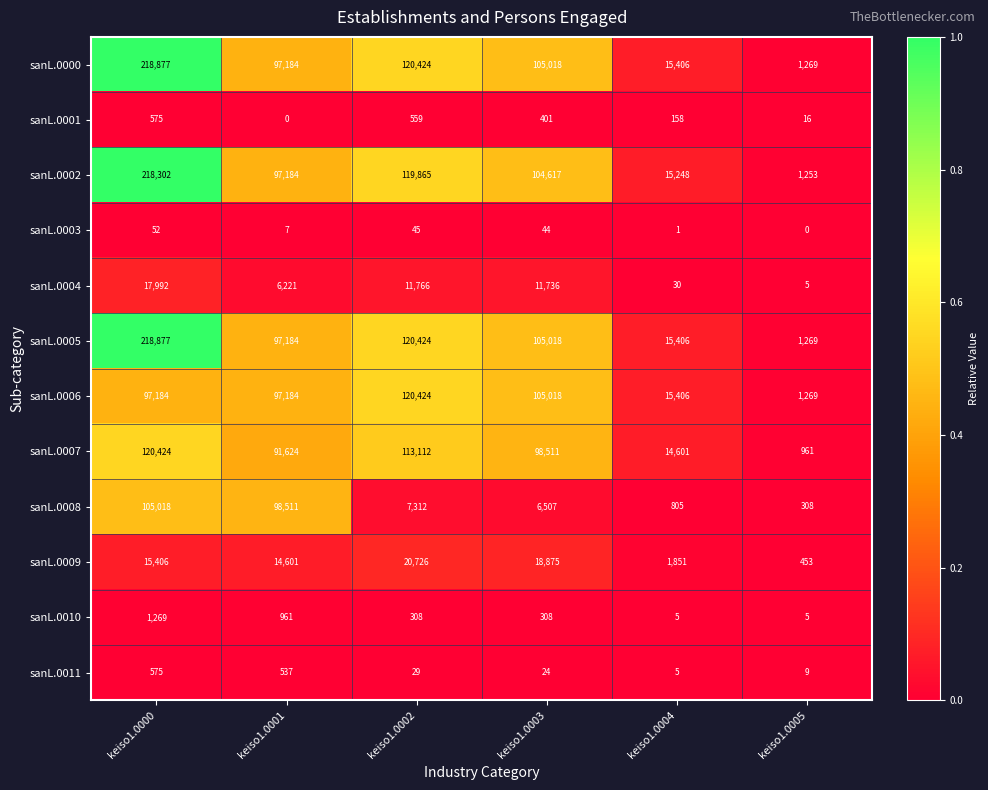

What is the spread (max minus min) of values at keiso1.0005?

1269